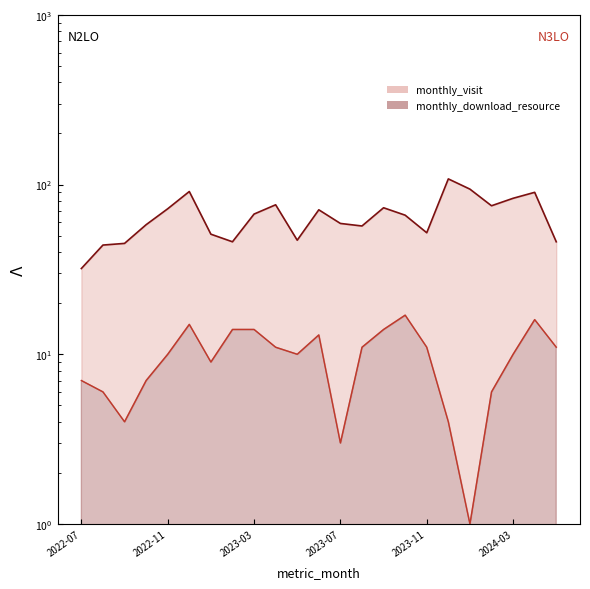

What is the difference between the monthly_download_resource values at 2022-12 and 2022-08?

9